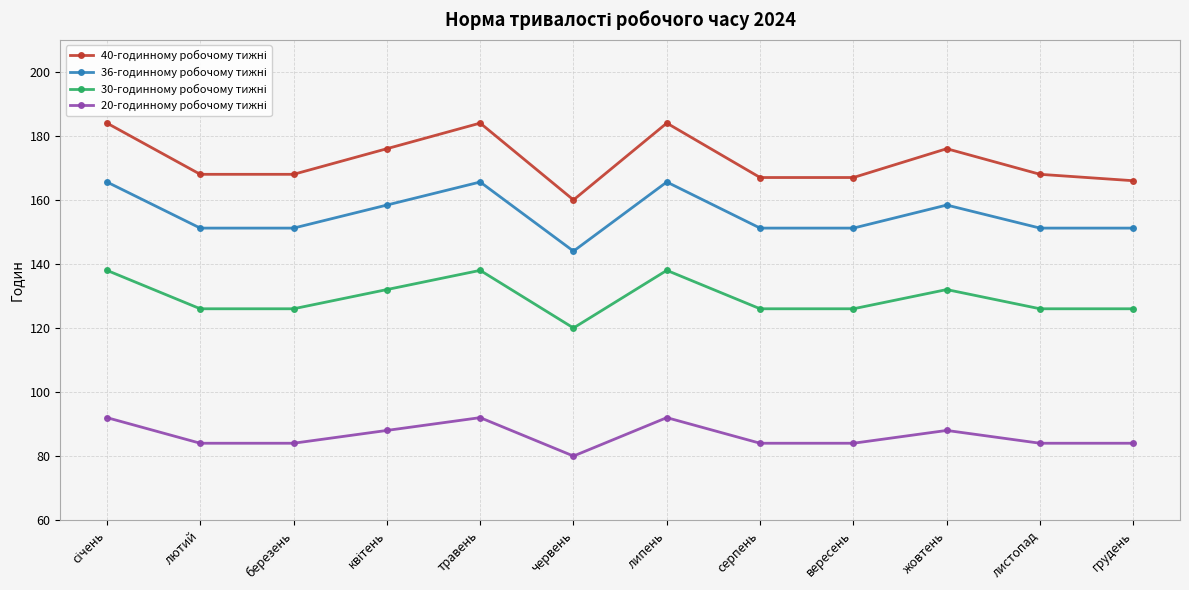

What is the difference between the highest and lowest values at лютий?

84.0